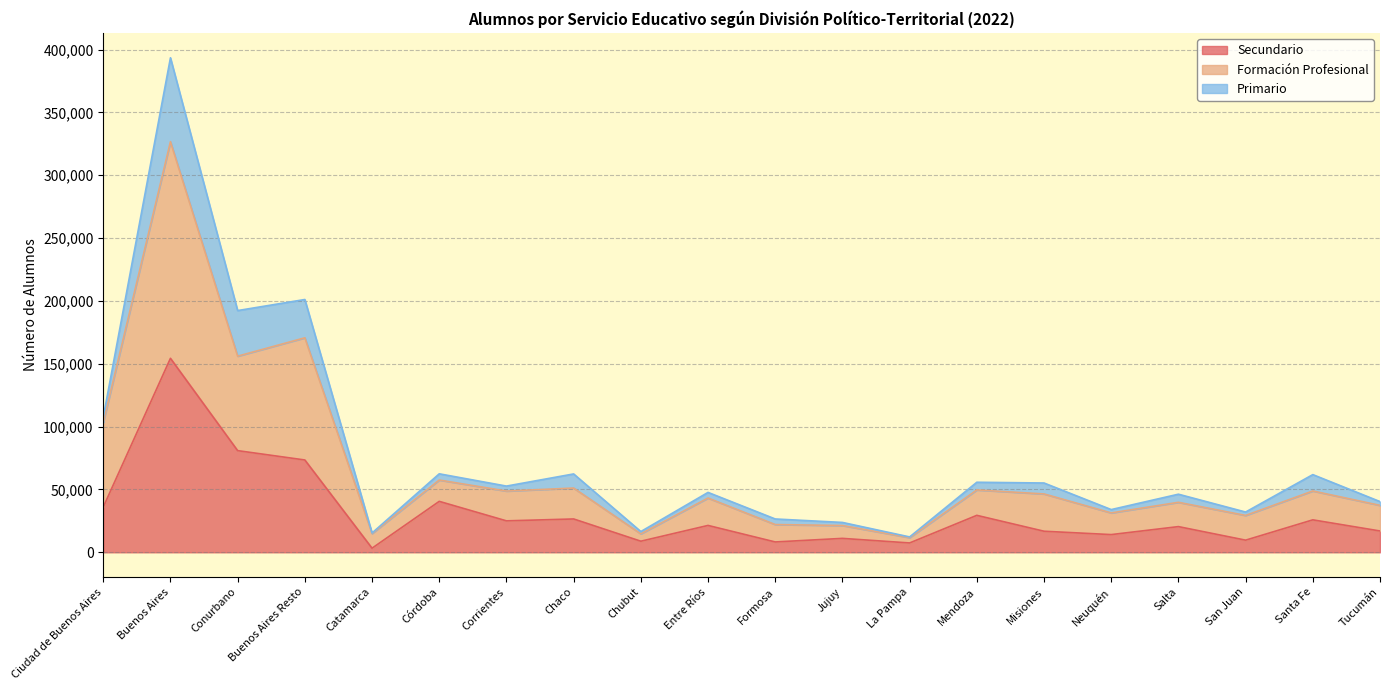

What value does the Formación Profesional series have at La Pampa, to the nearest 100?

11700